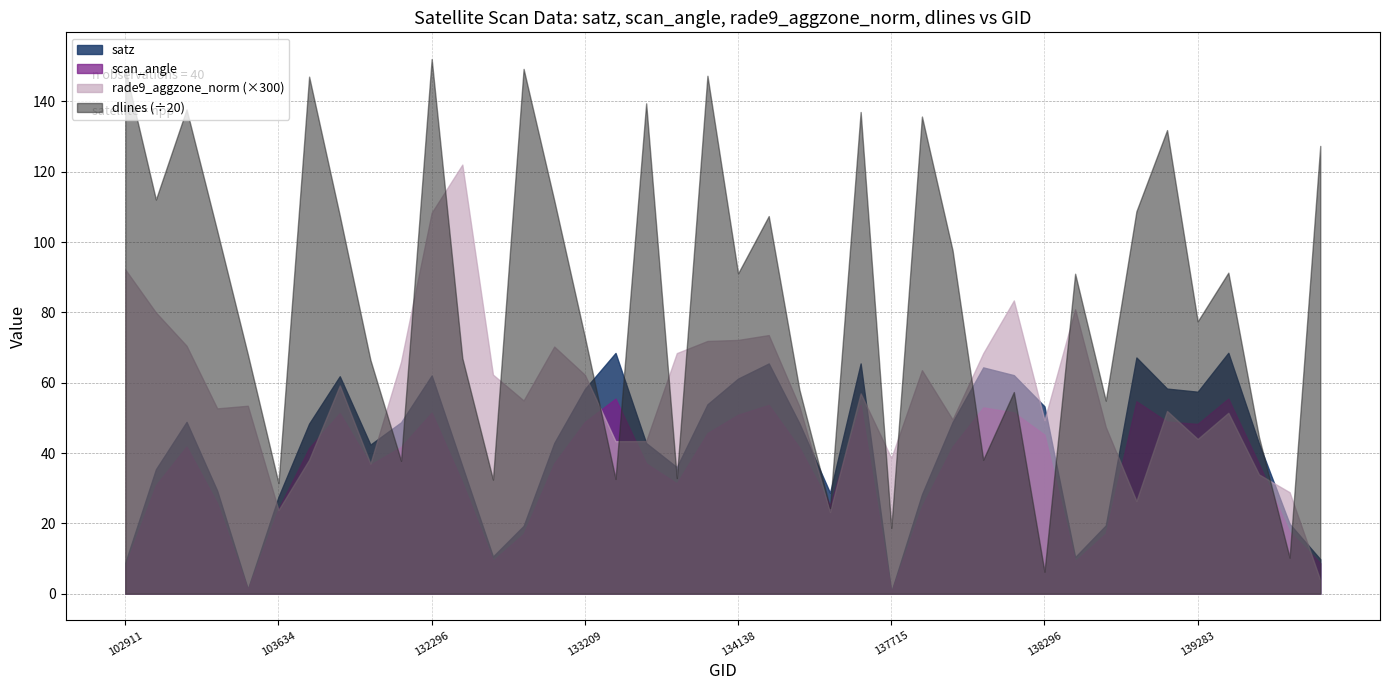

Read the scan_angle value at 133392.

55.5